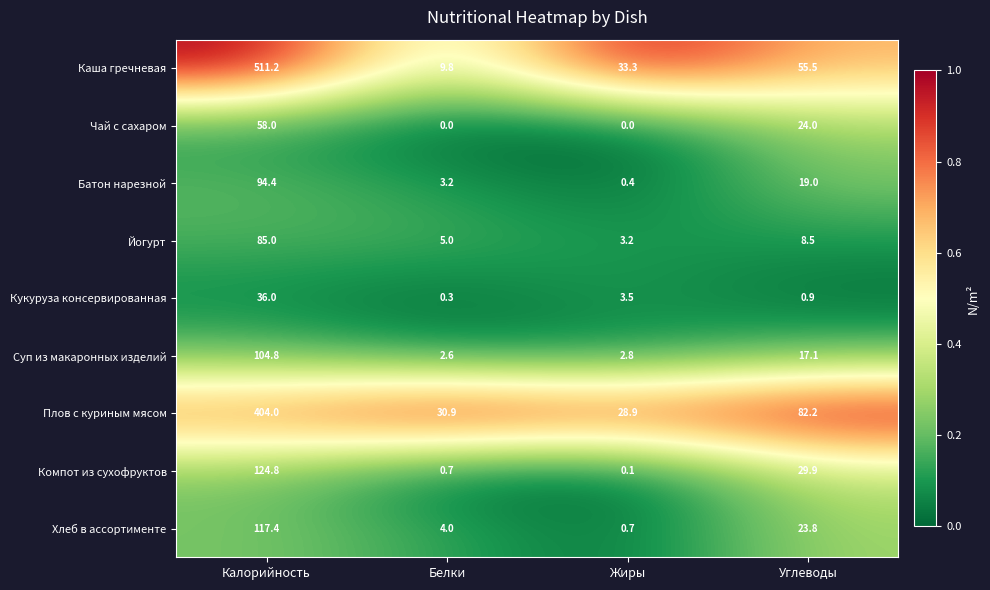

At which category is the sum across all series the highest?

Калорийность